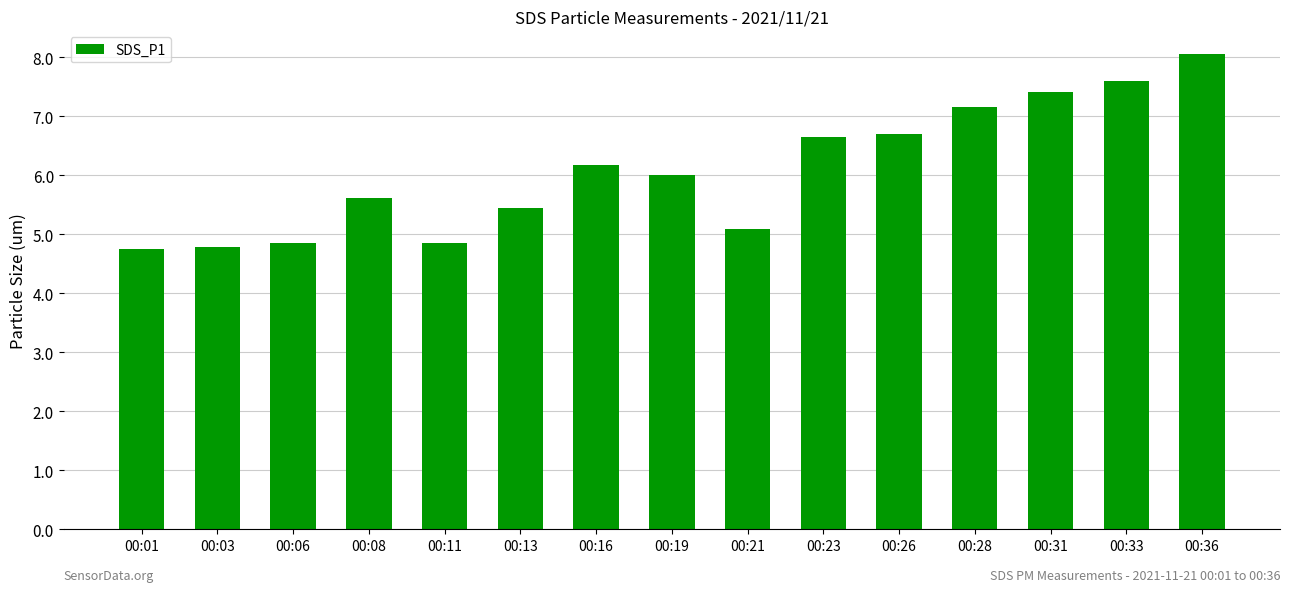

Between 00:03 and 00:08, which is larger?

00:08